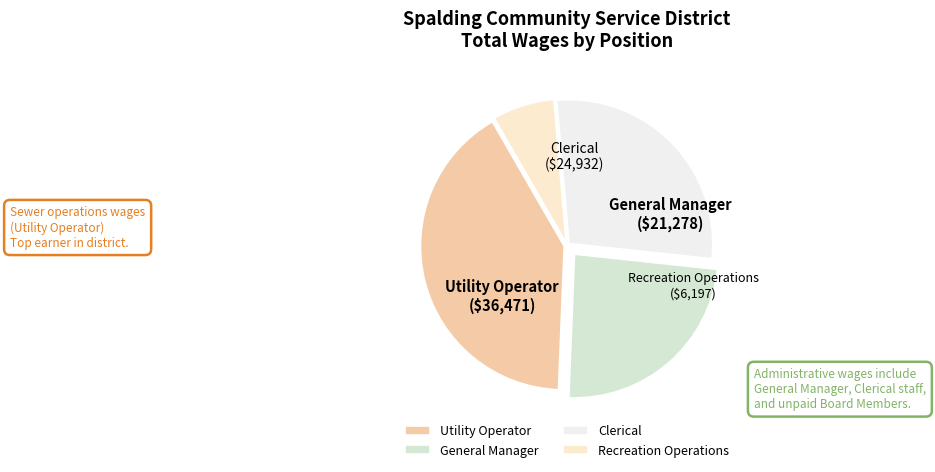

Rank the categories by value from highest to lowest.

Utility Operator, Clerical, General Manager, Recreation Operations